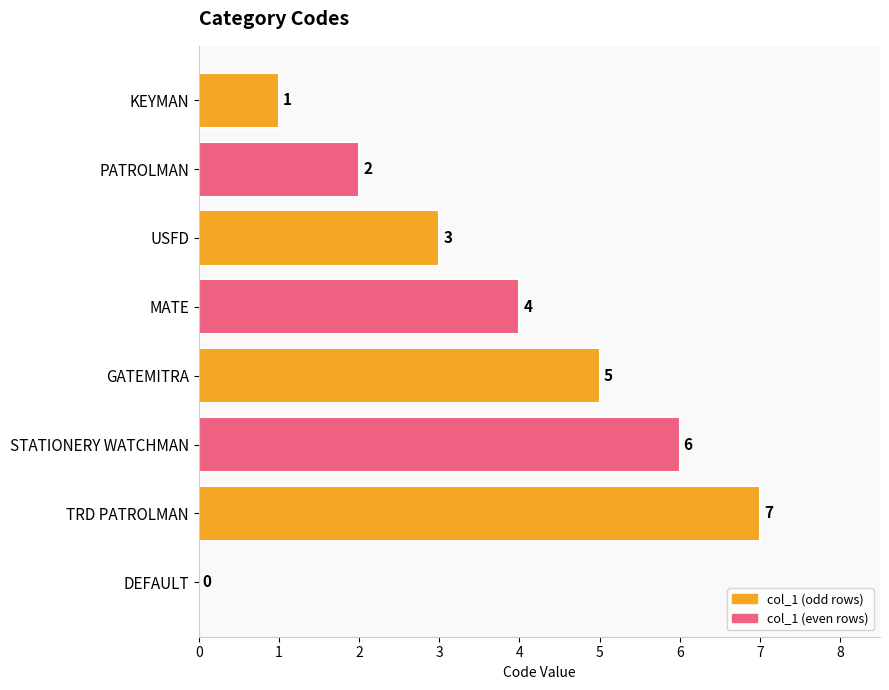

Reading bottom to top, transcribe all the data shown in this chart.

DEFAULT=0	TRD PATROLMAN=7	STATIONERY WATCHMAN=6	GATEMITRA=5	MATE=4	USFD=3	PATROLMAN=2	KEYMAN=1